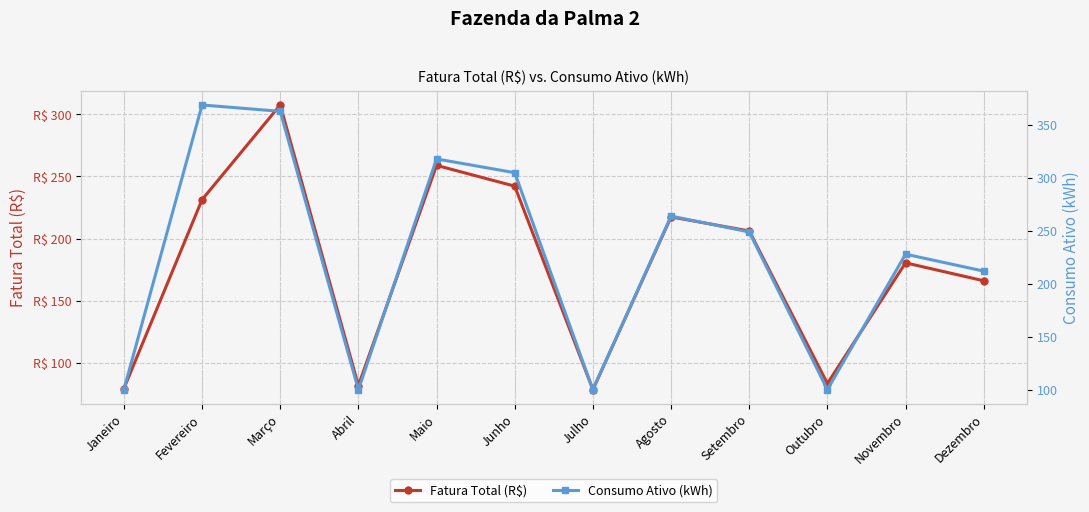

True or false: Consumo Ativo (kWh) has more than 0 points higher than both neighbors.

True